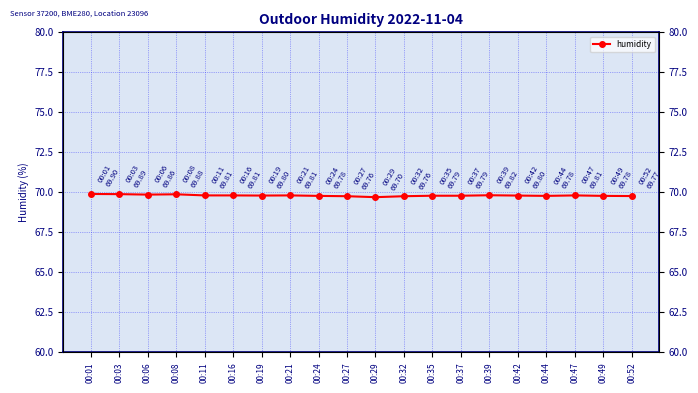

Reading left to right, what are all the values shown in this chart?

00:01=69.9	00:03=69.9	00:06=69.9	00:08=69.9	00:11=69.8	00:16=69.8	00:19=69.8	00:21=69.8	00:24=69.8	00:27=69.8	00:29=69.7	00:32=69.8	00:35=69.8	00:37=69.8	00:39=69.8	00:42=69.8	00:44=69.8	00:47=69.8	00:49=69.8	00:52=69.8